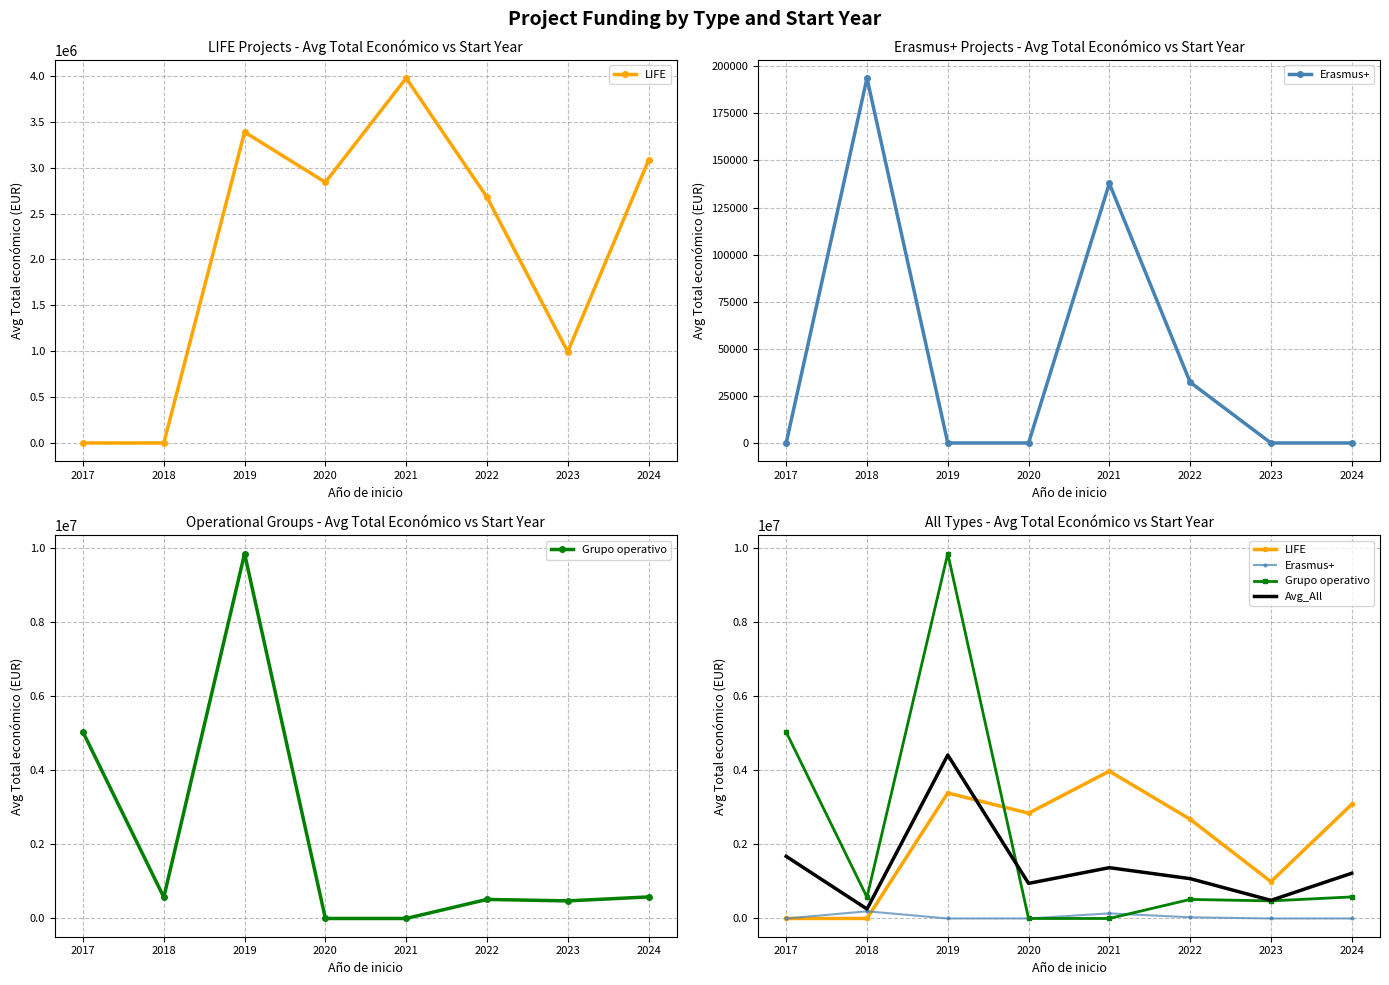

What are all the series names shown in the legend?

LIFE, Erasmus+, Grupo operativo, Avg_All